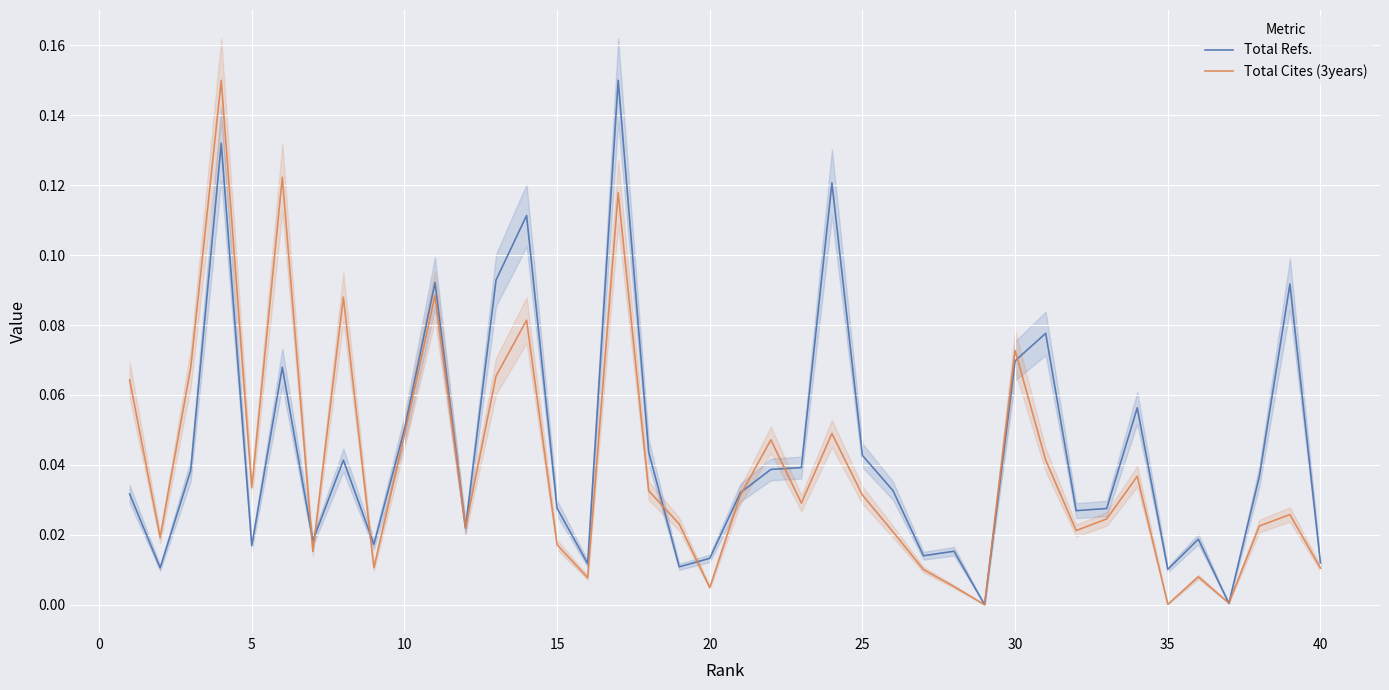

Is the value of Total Cites (3years) at 10 greater than the value of Total Refs. at 35?

Yes